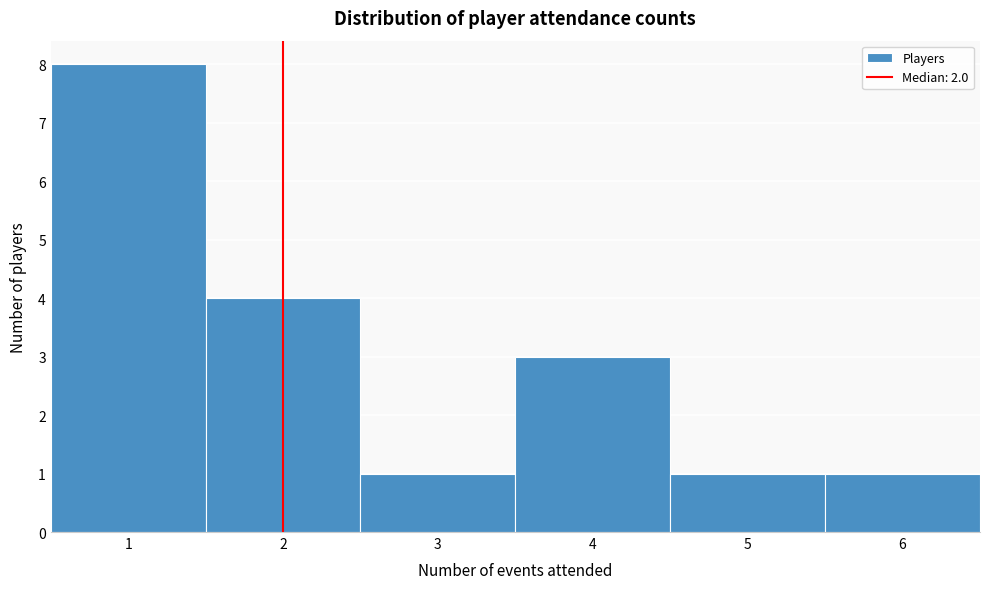

Reading left to right, transcribe this chart: for each bar, give the range it covers on the x-axis and its height. The values are not printed on the chart, so give them approximately, as read against the axis.

0.5 to 1.5: 8
1.5 to 2.5: 4
2.5 to 3.5: 1
3.5 to 4.5: 3
4.5 to 5.5: 1
5.5 to 6.5: 1